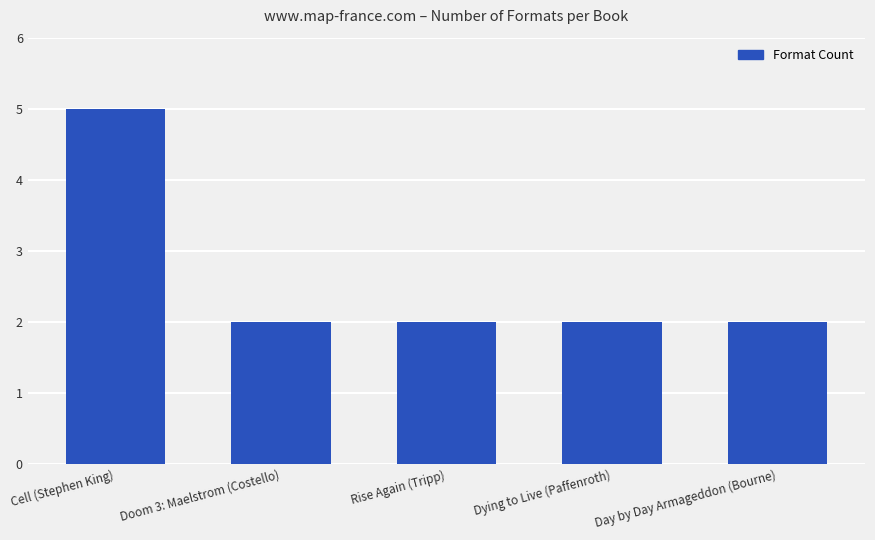

What is the value of the 1st bar from the left?

5